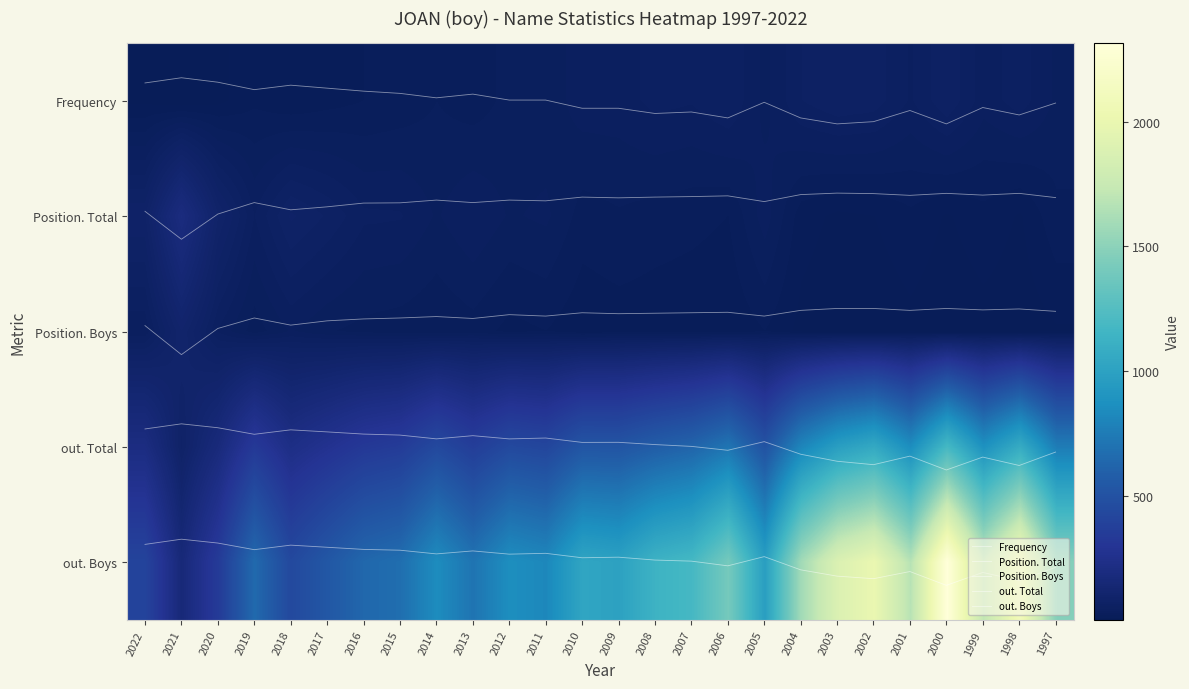

What is the average value of the Position. Boys series?

1.9